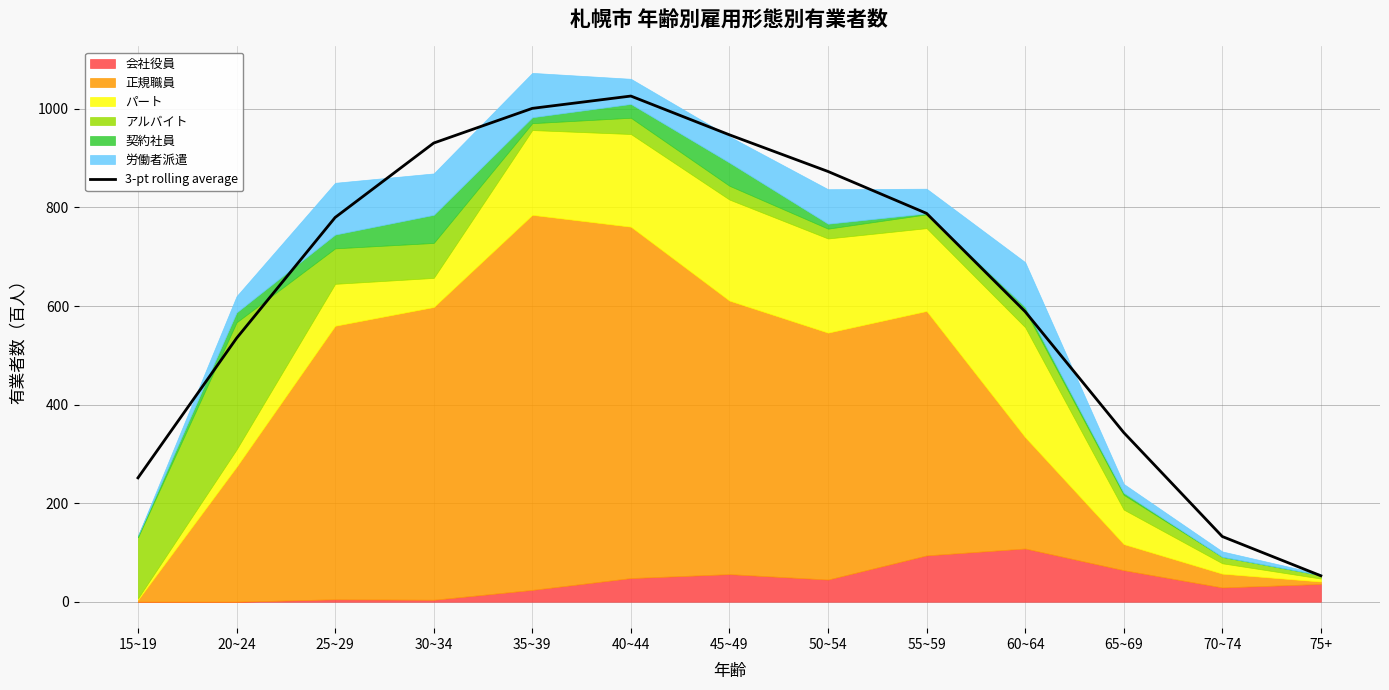

What is the greatest value displayed?

1026.0